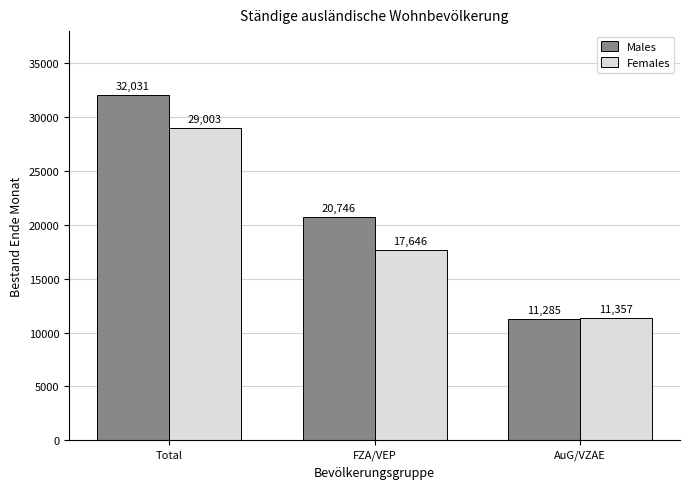

What is the label of the 1st bar from the right?

AuG/VZAE